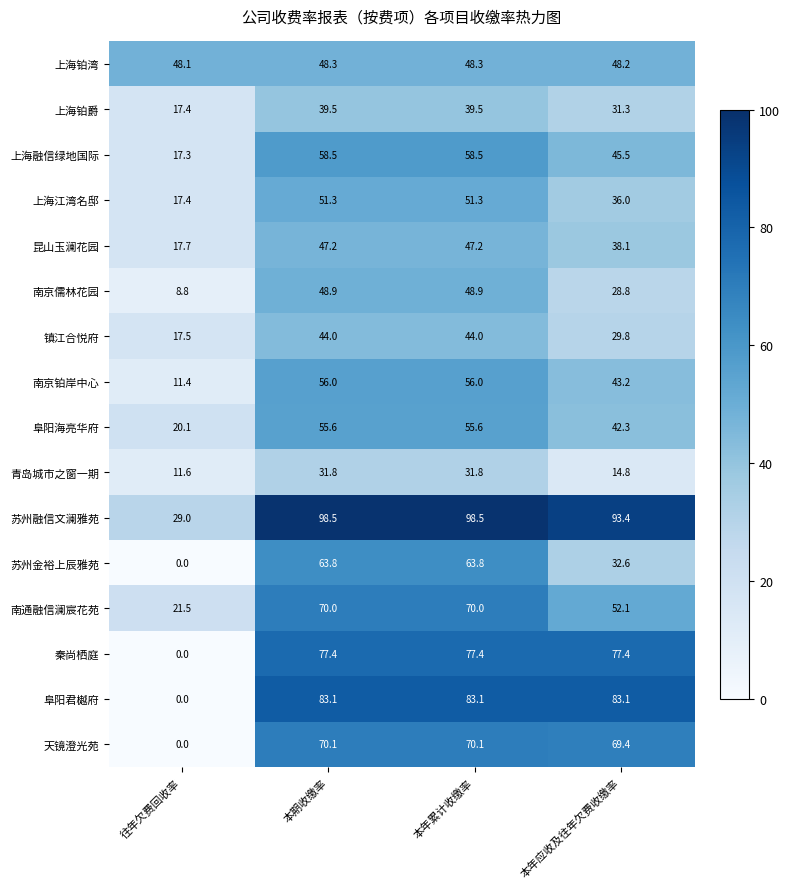

How many data points in 昆山玉澜花园 are less than 47?

2